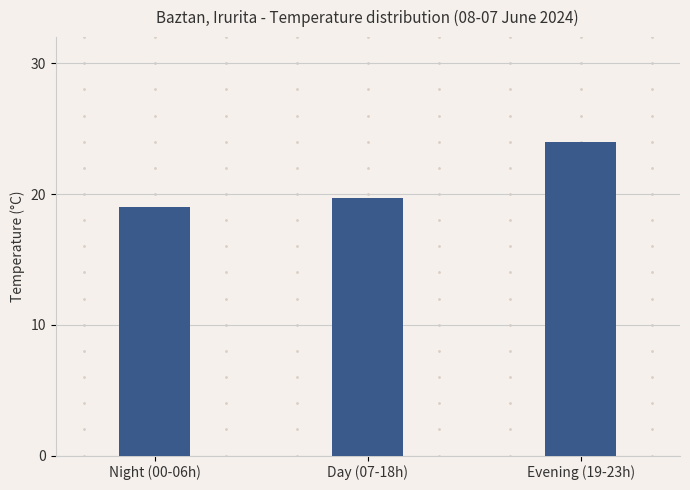

Does the chart contain any negative values?

No